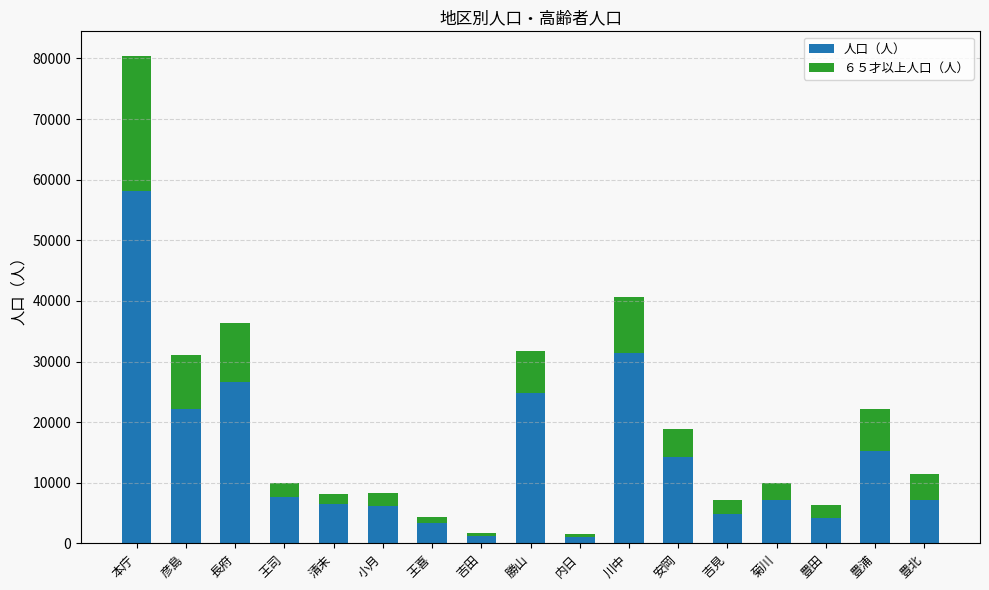

At which category is the sum across all series the highest?

本庁